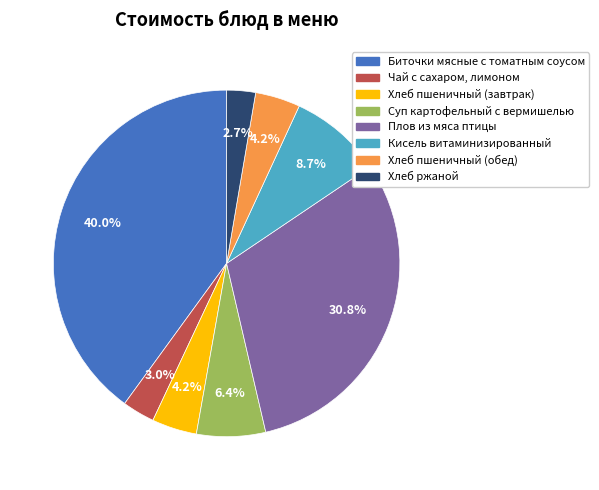

Does any single category account for the majority?

No